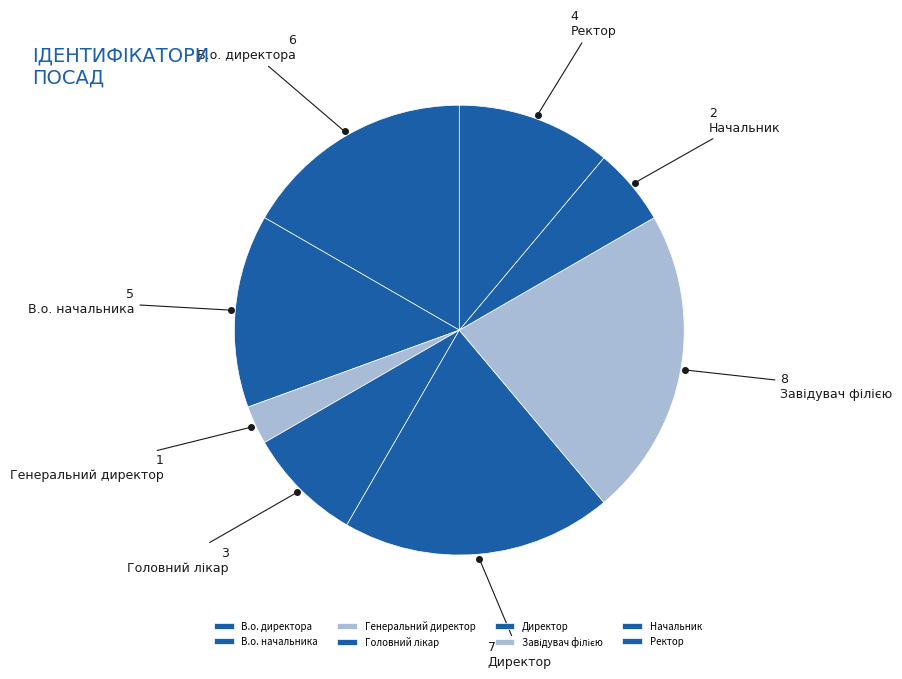

Is there a majority slice in this chart?

No